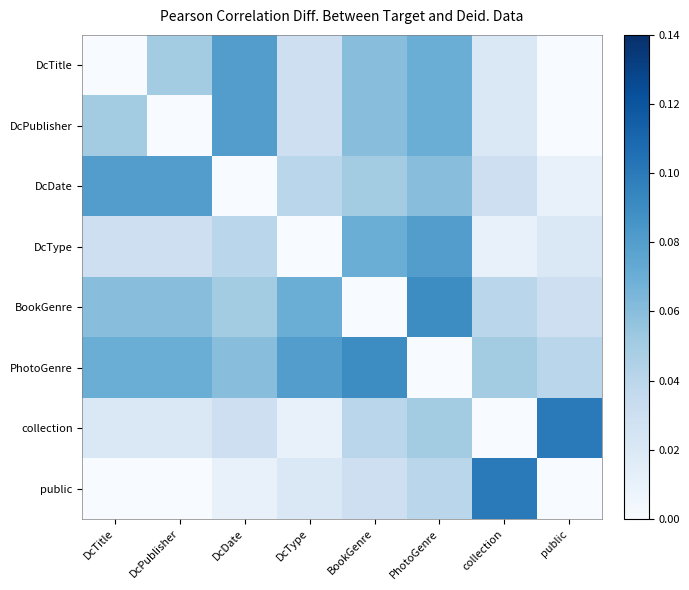

List the series in order of their peak value, highest first.

collection, public, BookGenre, PhotoGenre, DcTitle, DcPublisher, DcDate, DcType